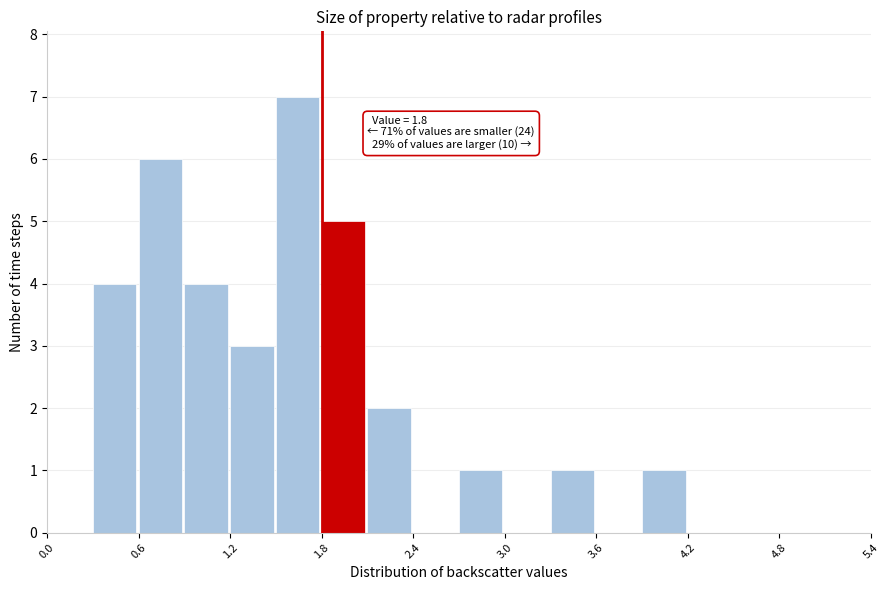

Around what value on the x-axis is the tallest bar? Give the approximate position of its centre, as read against the axis.

1.6